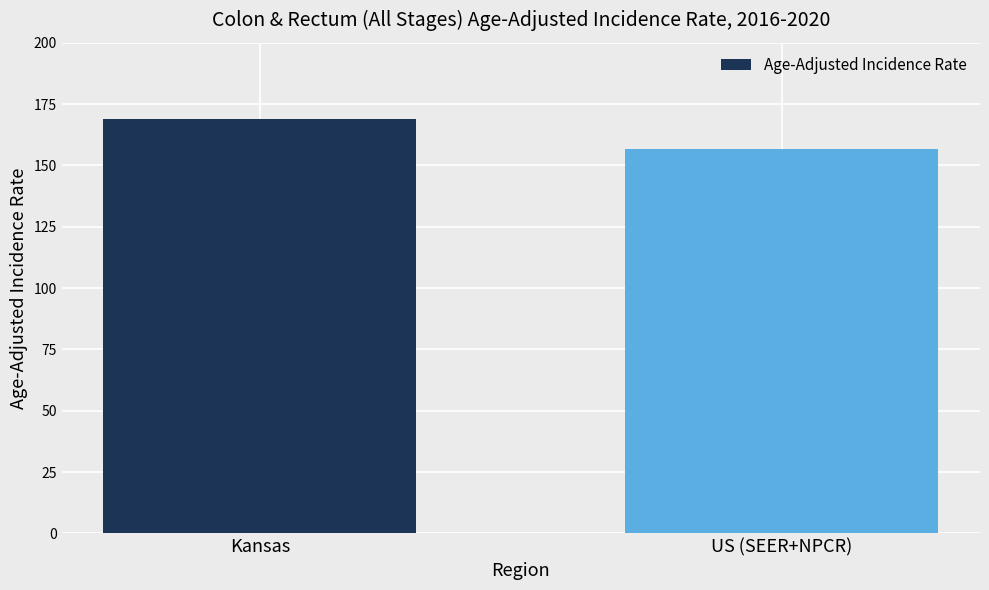

Reading left to right, list all the values displayed in this chart.

169.0	156.6